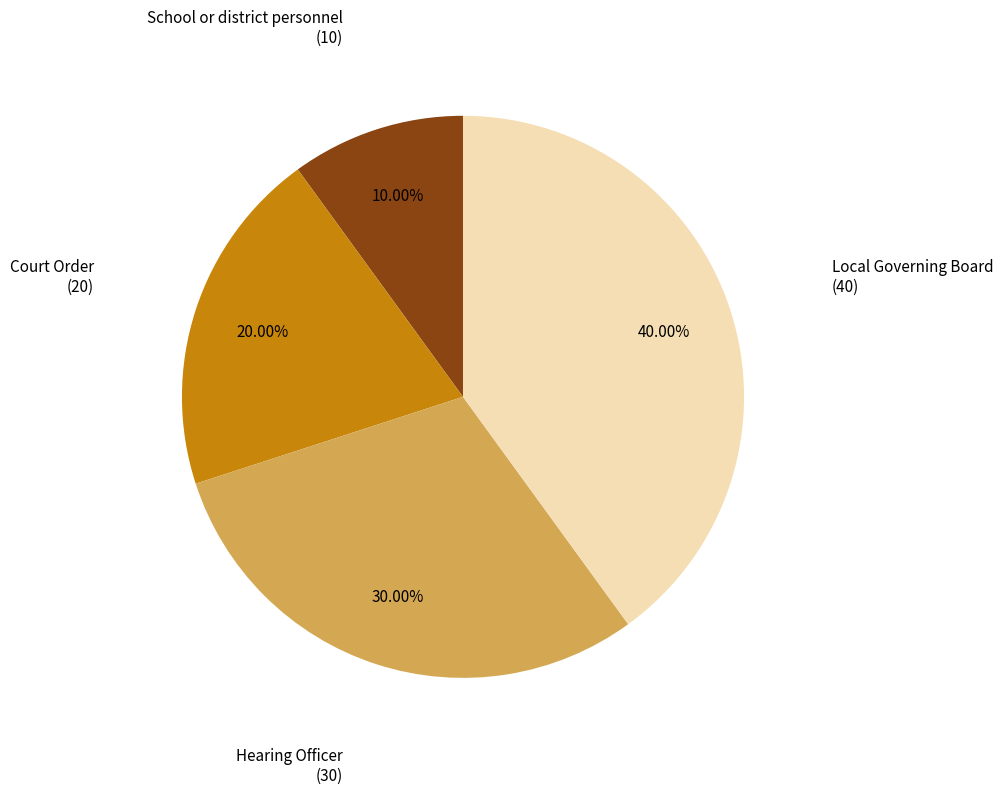

Approximately how many times larger is the value at Hearing Officer compared to Court Order?

1.5